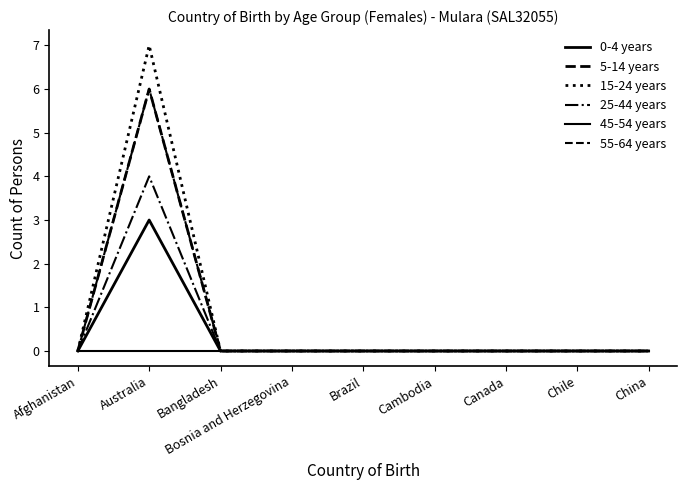

Reading left to right, transcribe all the data shown in this chart.

0-4 years: Afghanistan=0	Australia=3	Bangladesh=0	Bosnia and Herzegovina=0	Brazil=0	Cambodia=0	Canada=0	Chile=0	China=0
5-14 years: Afghanistan=0	Australia=6	Bangladesh=0	Bosnia and Herzegovina=0	Brazil=0	Cambodia=0	Canada=0	Chile=0	China=0
15-24 years: Afghanistan=0	Australia=7	Bangladesh=0	Bosnia and Herzegovina=0	Brazil=0	Cambodia=0	Canada=0	Chile=0	China=0
25-44 years: Afghanistan=0	Australia=4	Bangladesh=0	Bosnia and Herzegovina=0	Brazil=0	Cambodia=0	Canada=0	Chile=0	China=0
45-54 years: Afghanistan=0	Australia=0	Bangladesh=0	Bosnia and Herzegovina=0	Brazil=0	Cambodia=0	Canada=0	Chile=0	China=0
55-64 years: Afghanistan=0	Australia=6	Bangladesh=0	Bosnia and Herzegovina=0	Brazil=0	Cambodia=0	Canada=0	Chile=0	China=0